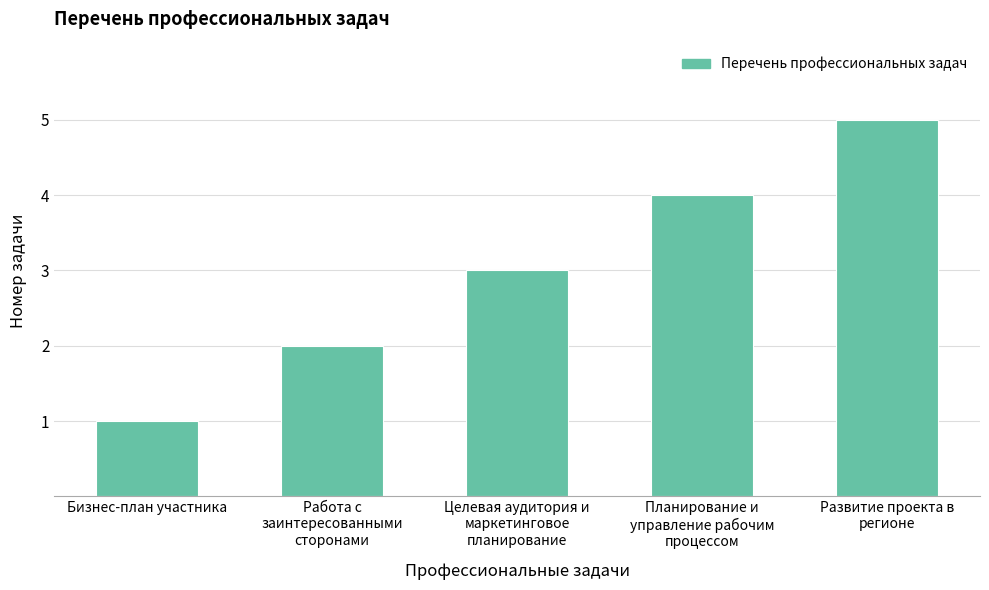

What is the greatest value displayed?

5